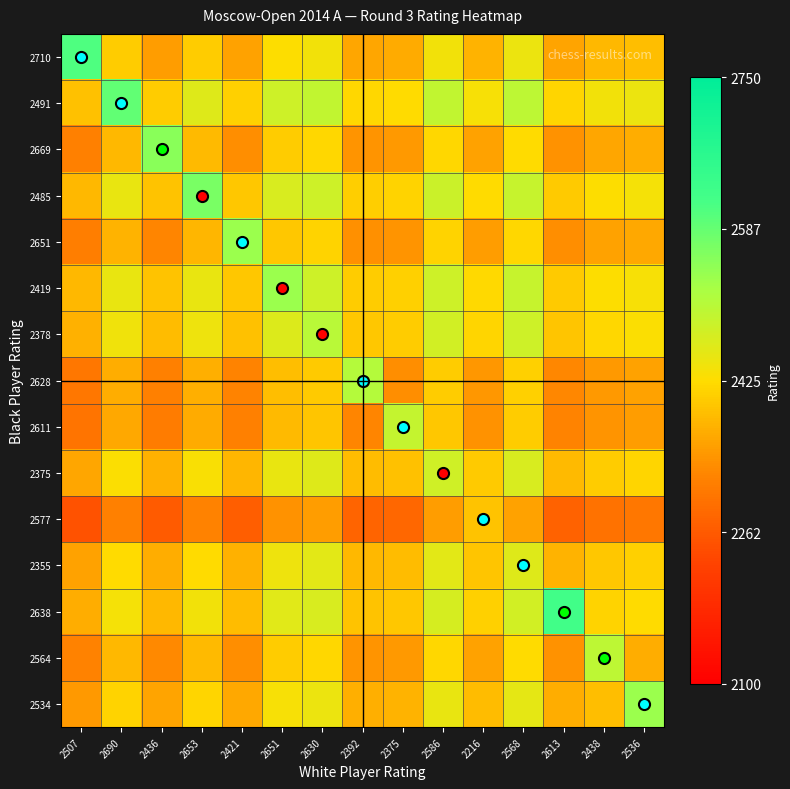

What is the spread (max minus min) of values at 2630?

0.2